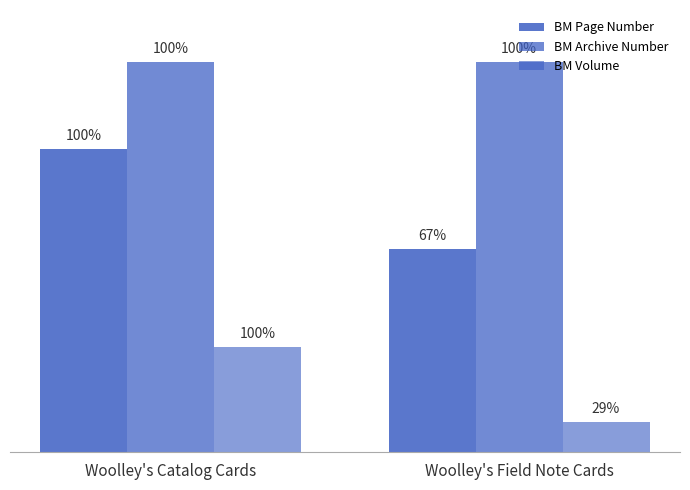

Which series changed the most between Woolley's Catalog Cards and Woolley's Field Note Cards?

BM Page Number